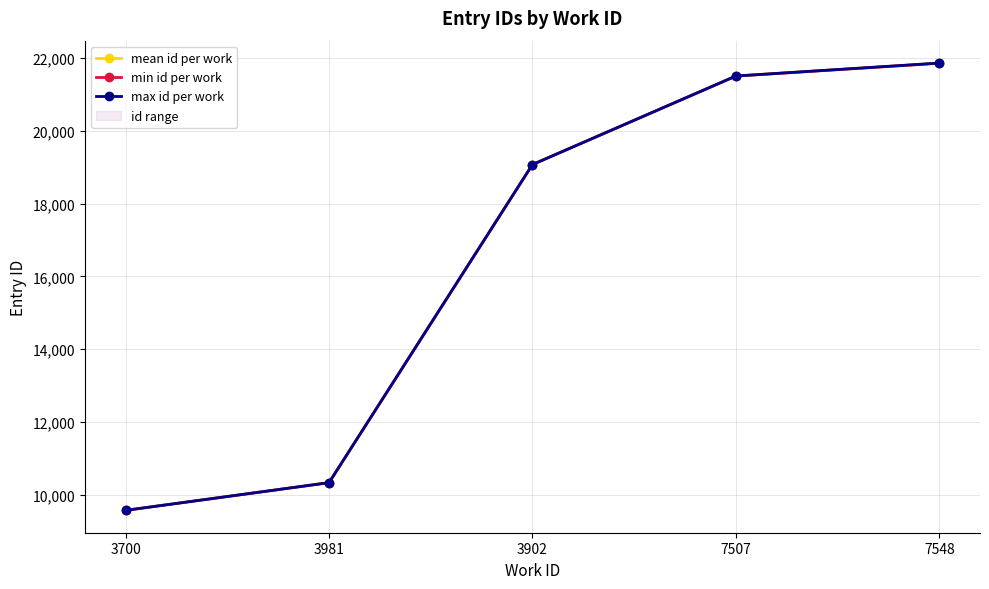

What is the value of the max id per work point at the 3rd from the left?

19070.0